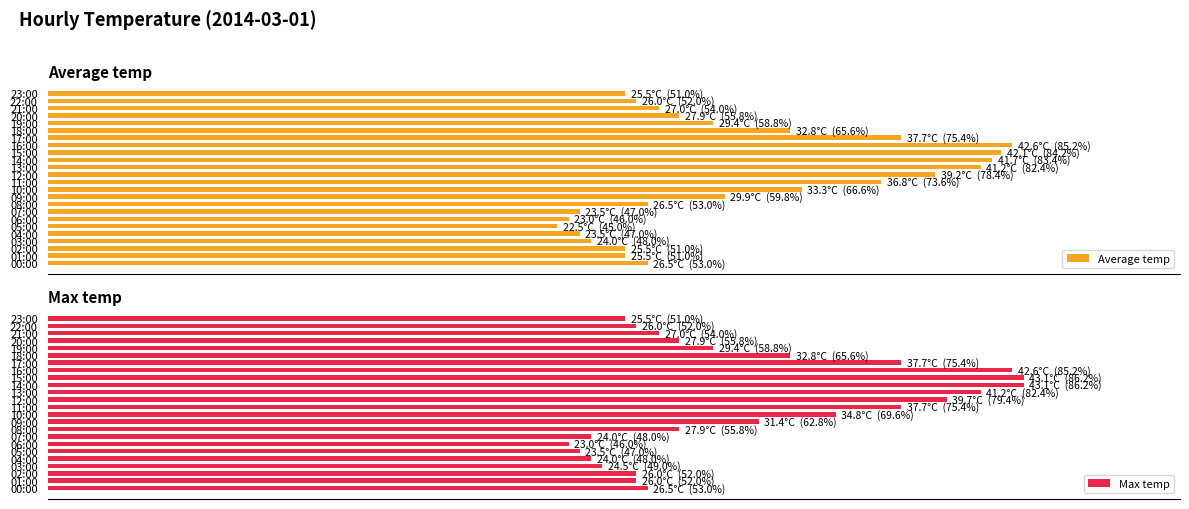

Reading left to right, transcribe all the data shown in this chart.

Average temp: 53.0	51.0	51.0	48.0	47.0	45.0	46.0	47.0	53.0	59.8	66.6	73.6	78.4	82.4	83.4	84.2	85.2	75.4	65.6	58.8	55.8	54.0	52.0	51.0
Max temp: 53.0	52.0	52.0	49.0	48.0	47.0	46.0	48.0	55.8	62.8	69.6	75.4	79.4	82.4	86.2	86.2	85.2	75.4	65.6	58.8	55.8	54.0	52.0	51.0